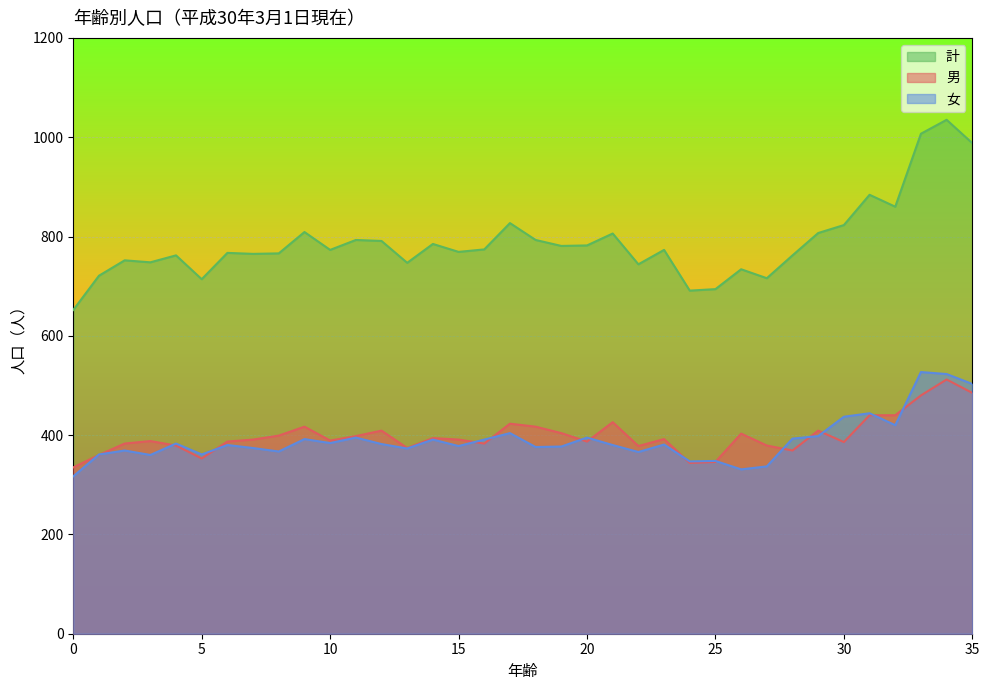

How many distinct data groups are displayed?

3